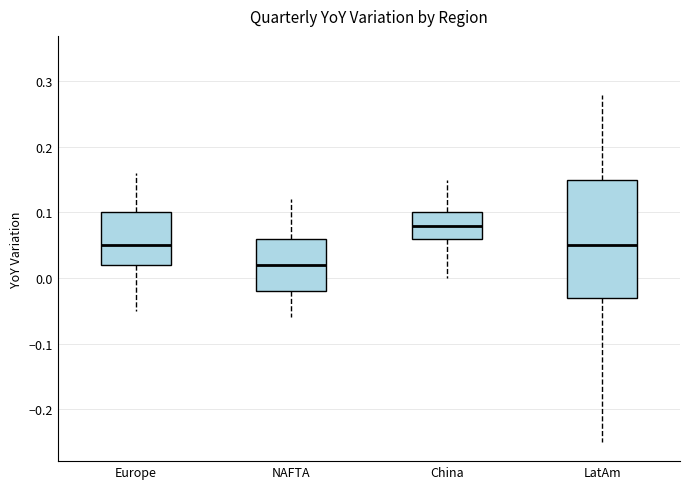

Which box has the lowest median line?

NAFTA